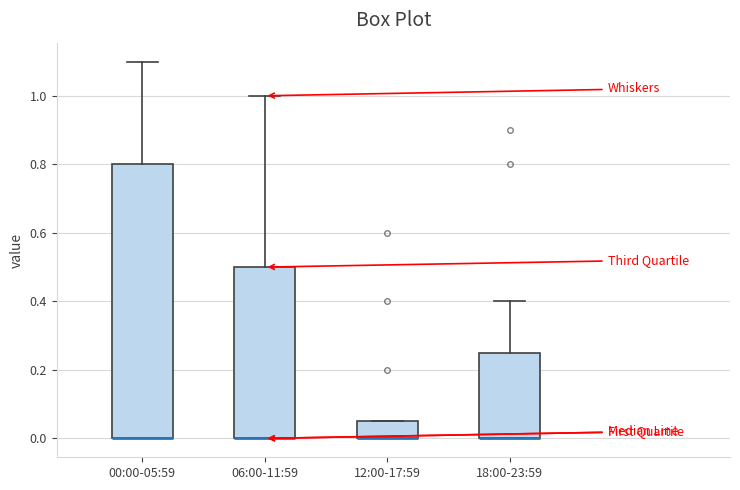

Reading left to right, read every box against the y-axis: the position of its median line, the range the box covers, and the ends of its whiskers. The values are not printed on the chart, so give them approximately, as read against the axis.

00:00-05:59: median 0.00 (drawn on the box's lower edge), box 0.00 to 0.80, whiskers 0.00 to 1.10
06:00-11:59: median 0.00 (drawn on the box's lower edge), box 0.00 to 0.50, whiskers 0.00 to 1.00
12:00-17:59: median 0.00 (drawn on the box's lower edge), box 0.00 to 0.06, whiskers 0.00 to 0.06
18:00-23:59: median 0.00 (drawn on the box's lower edge), box 0.00 to 0.26, whiskers 0.00 to 0.40